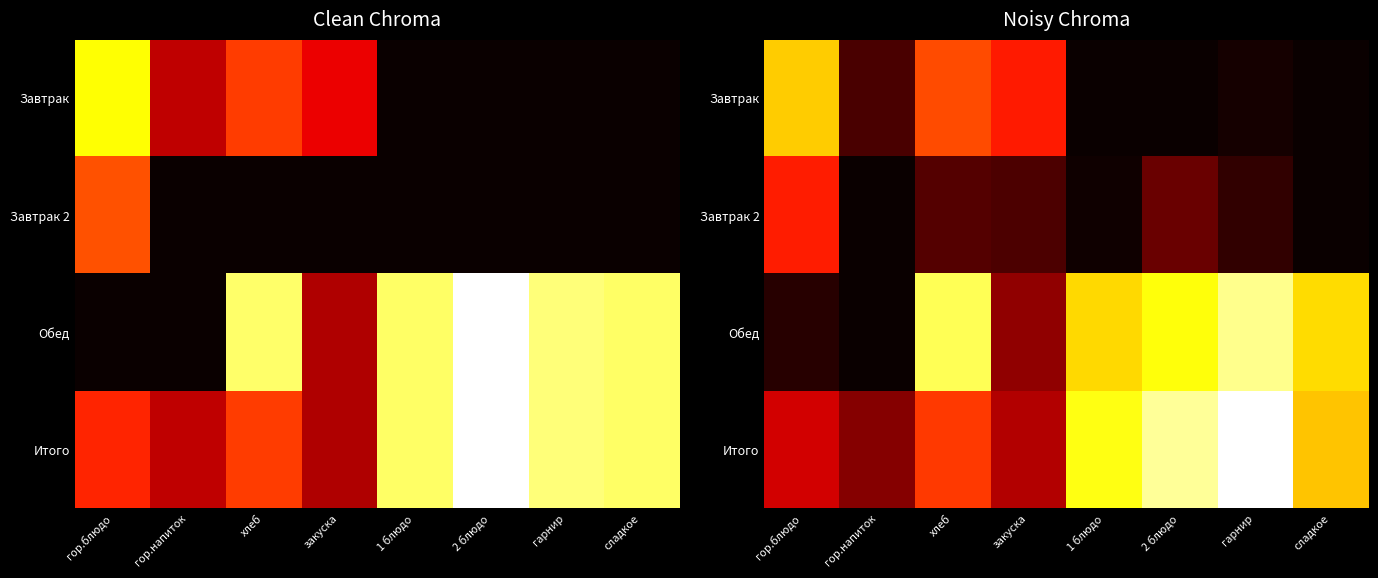

What is the total value across all series at сладкое?

442.8